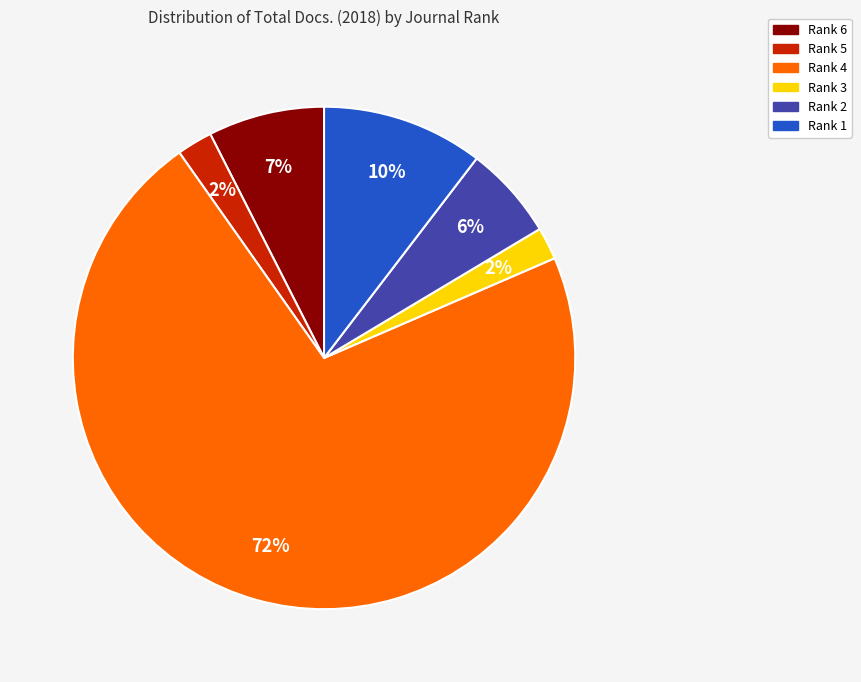

Count the number of slices in the pie.

6